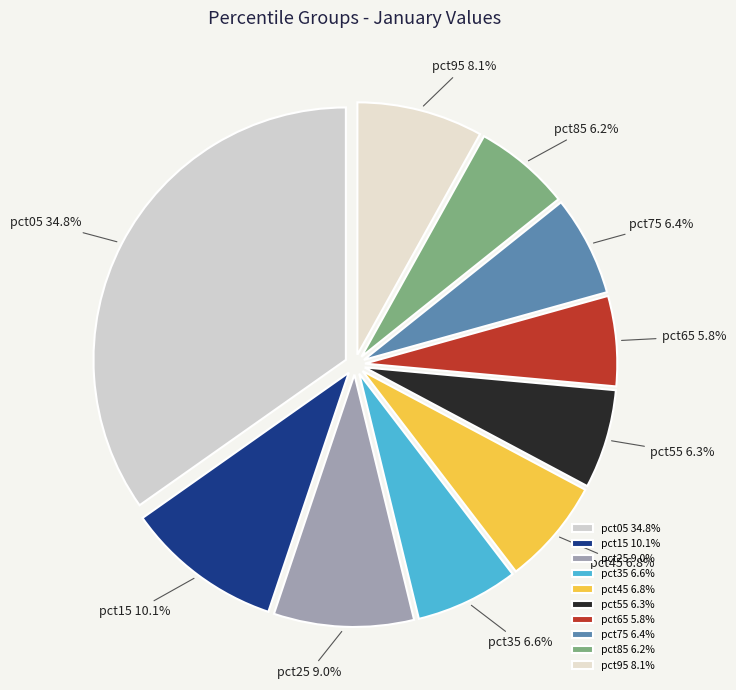

Between pct75 and pct25, which is larger?

pct25